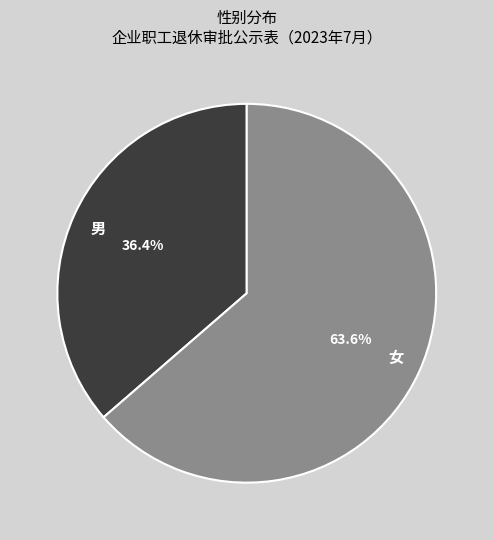

Rank the categories by value from lowest to highest.

男, 女